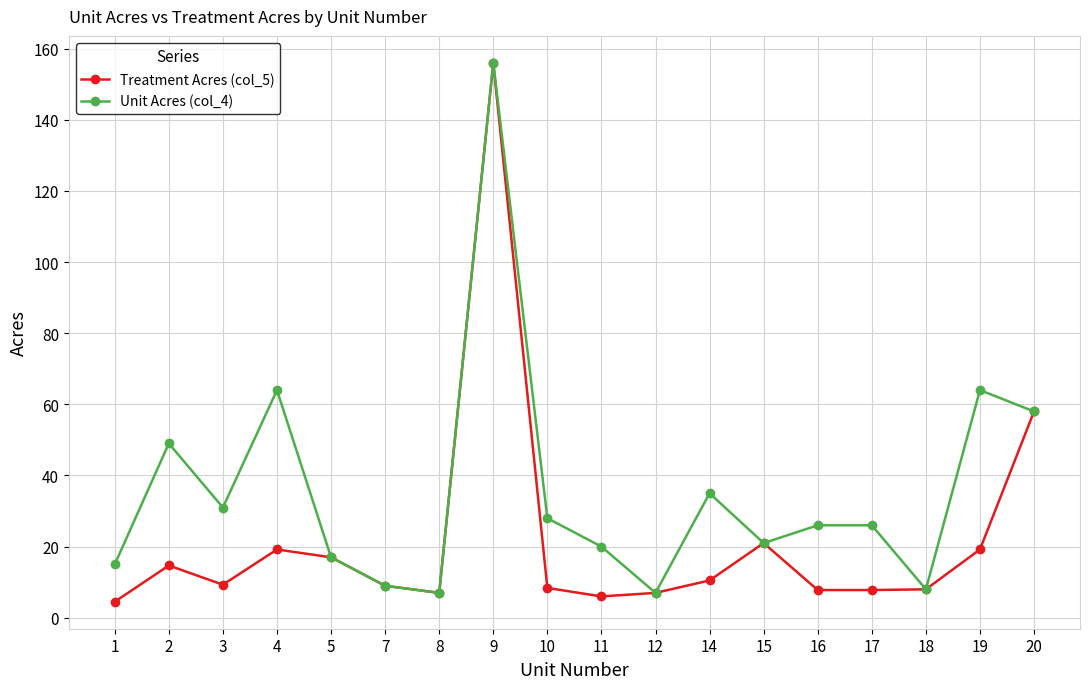

How many data points does each series have?

18